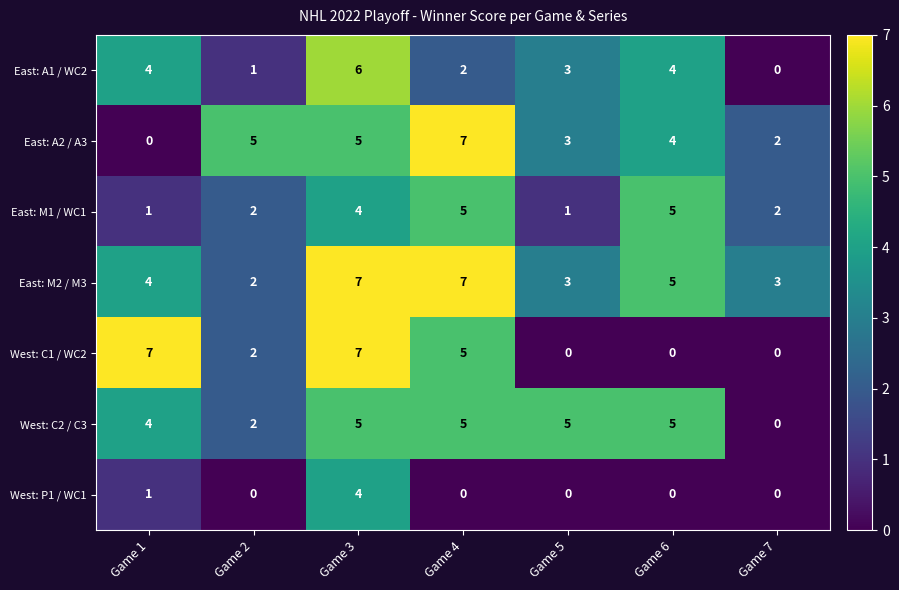

Read the East: M2 / M3 value at Game 4.

7